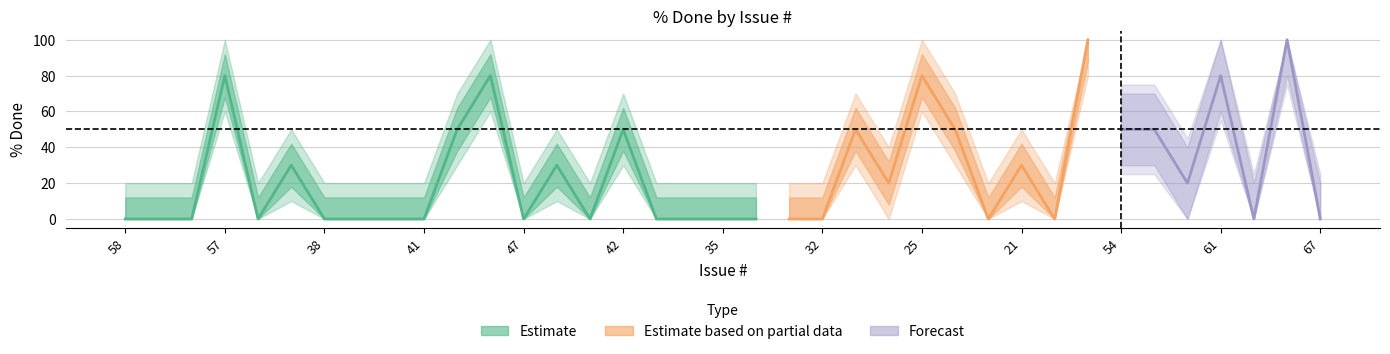

At which category does the chart reach its peak across all series?

68